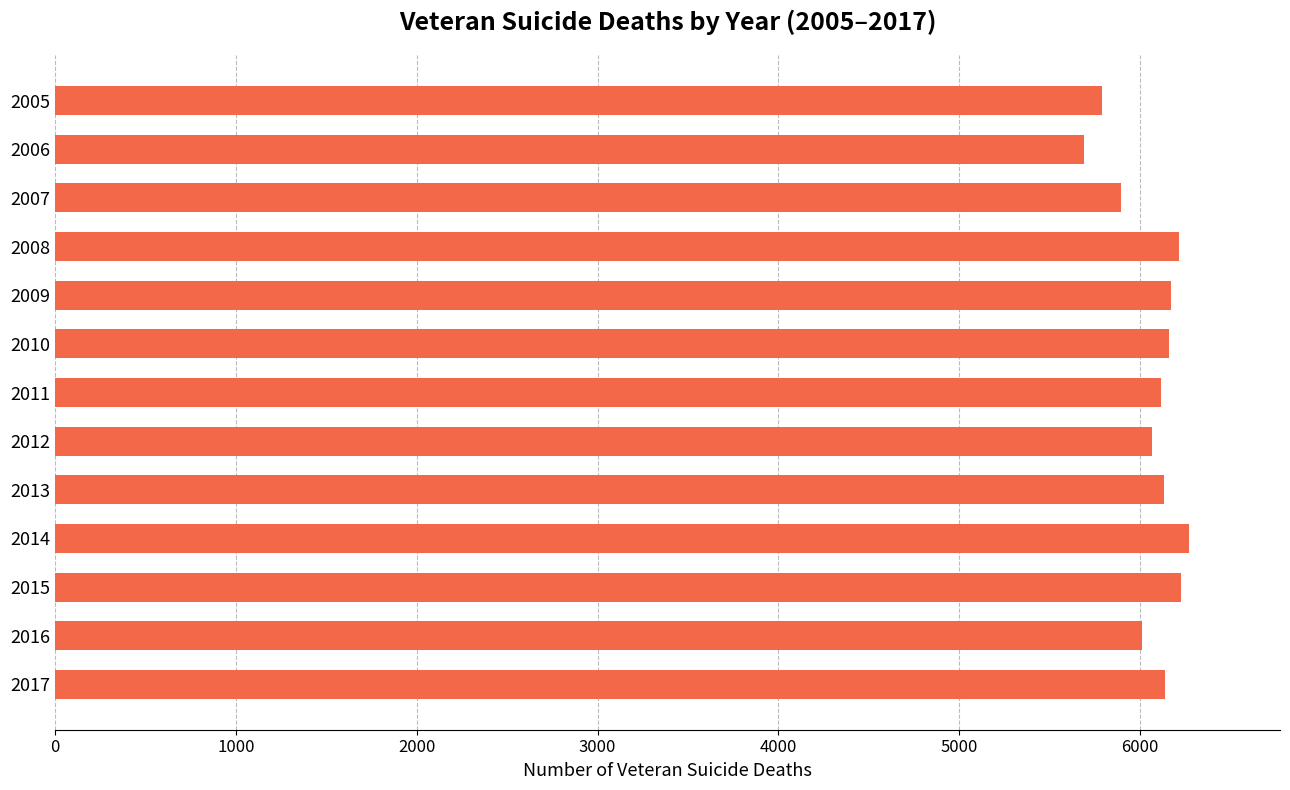

Is it true that the value at 2017 is 6139?

True